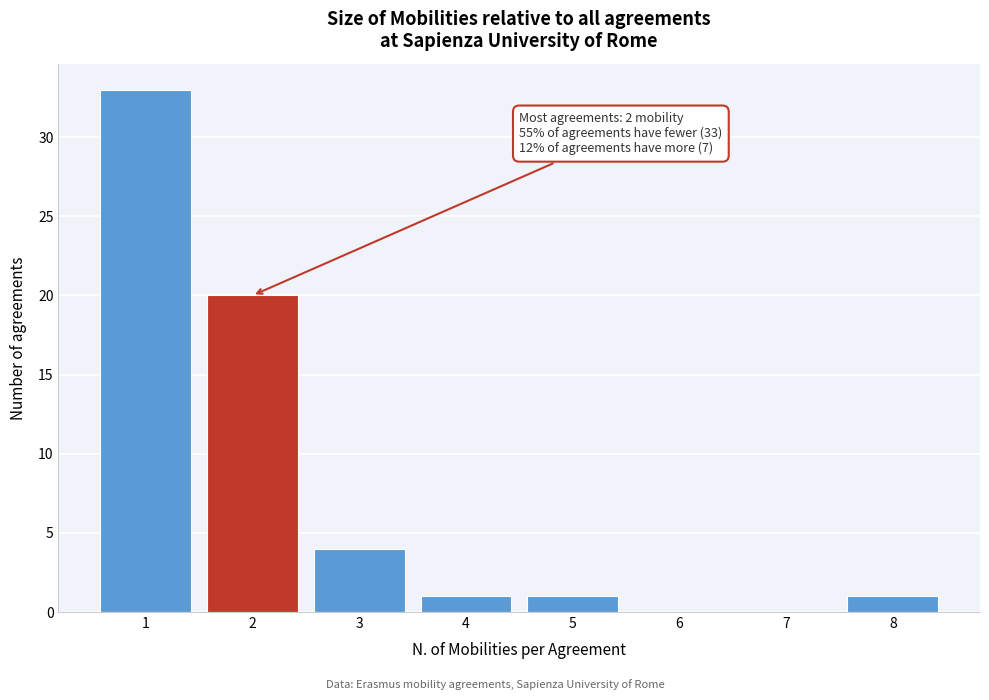

Over which range of the x-axis is the bar tallest?

0.5 to 1.5